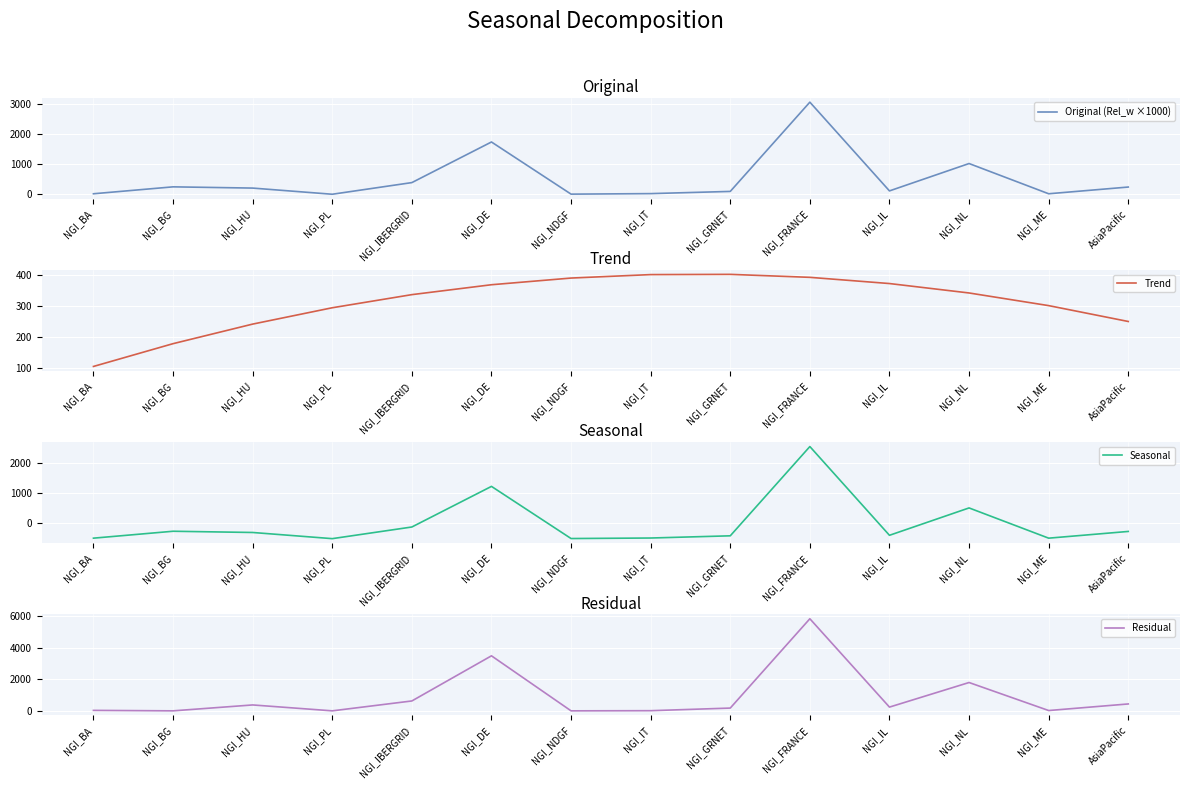

Between NGI_ME and NGI_PL, which is larger?

NGI_ME